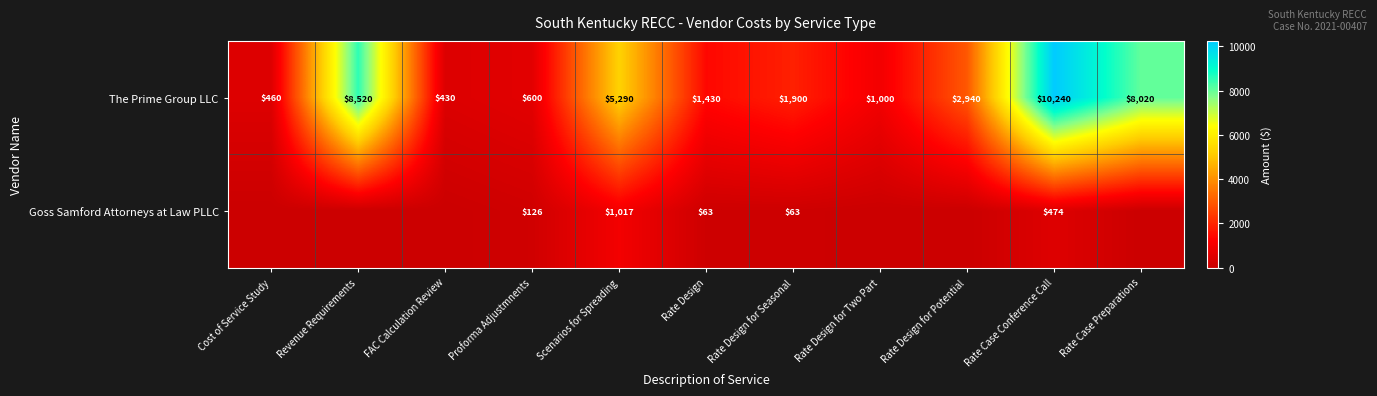

How many distinct data groups are displayed?

2